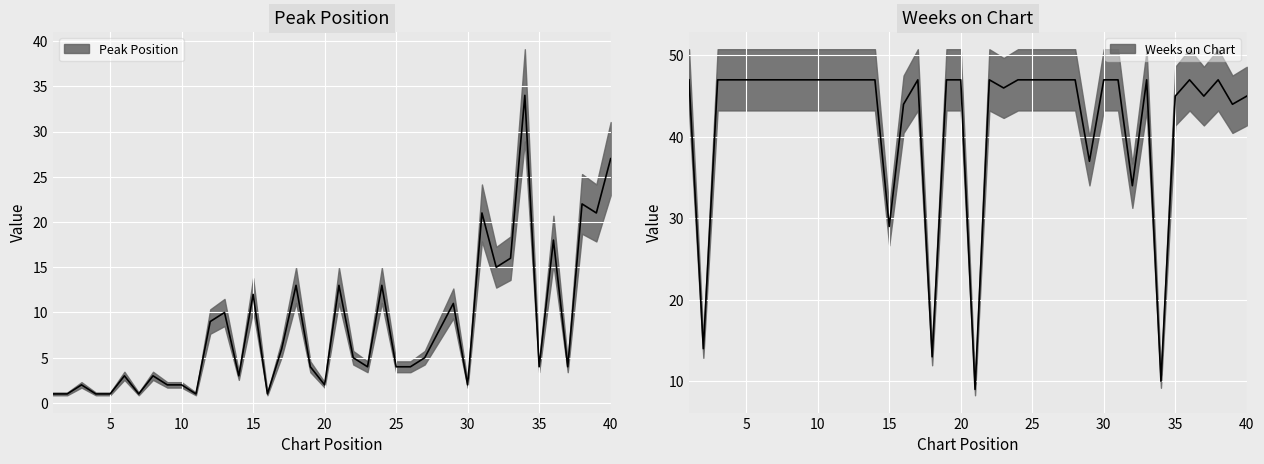

Rank the series by their average value, from highest to lowest.

Weeks on Chart, Peak Position